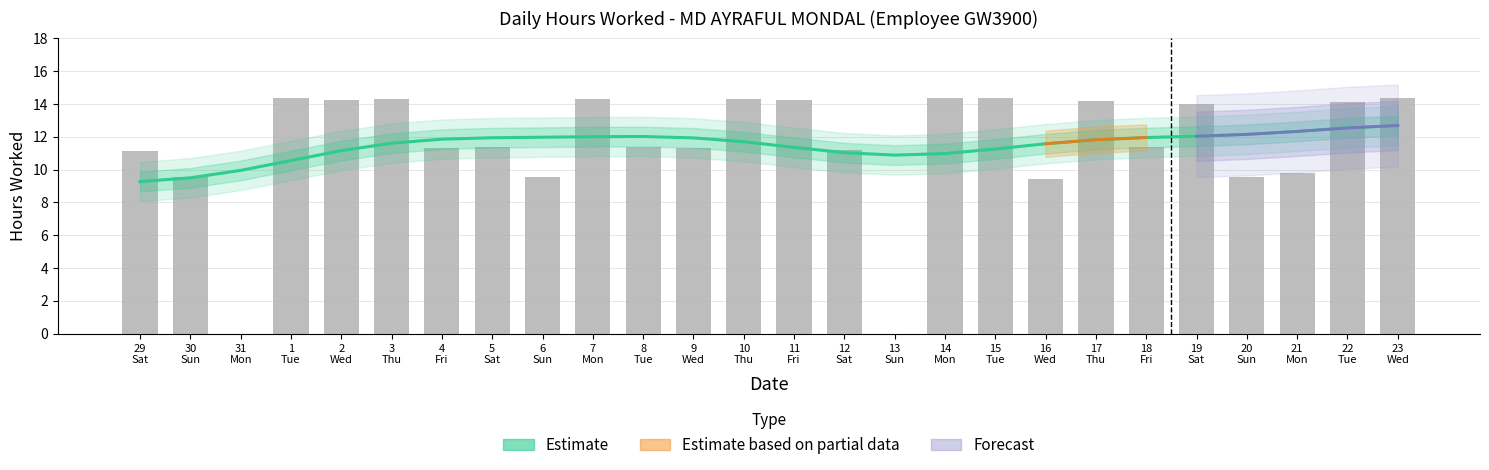

List the labels in order of value, largest first.

1 Tue, 14 Mon, 15 Tue, 23 Wed, 7 Mon, 3 Thu, 10 Thu, 11 Fri, 2 Wed, 17 Thu, 22 Tue, 19 Sat, 8 Tue, 18 Fri, 5 Sat, 9 Wed, 4 Fri, 12 Sat, 29 Sat, 21 Mon, 6 Sun, 30 Sun, 20 Sun, 16 Wed, 31 Mon, 13 Sun